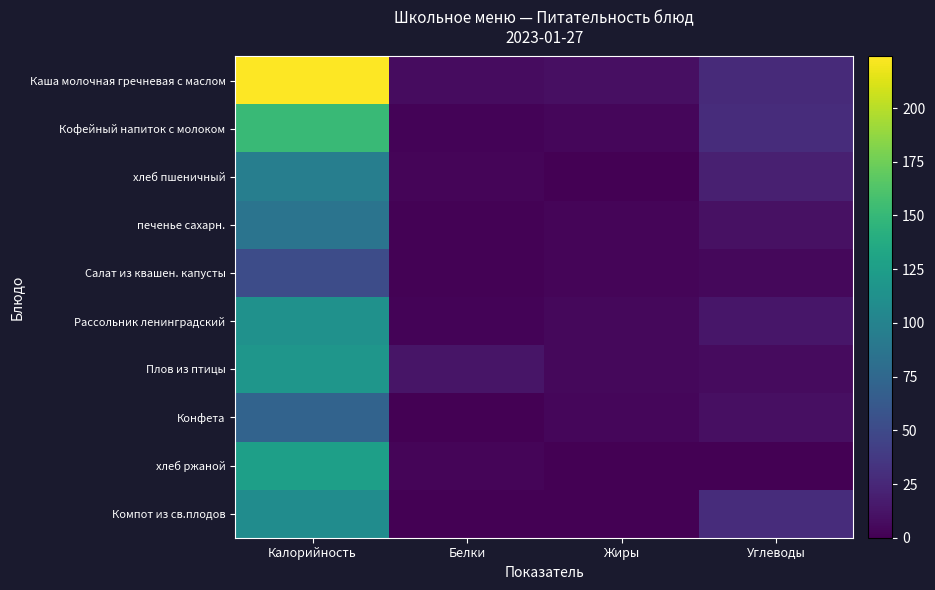

At how many categories does at least one series exceed 109?

1